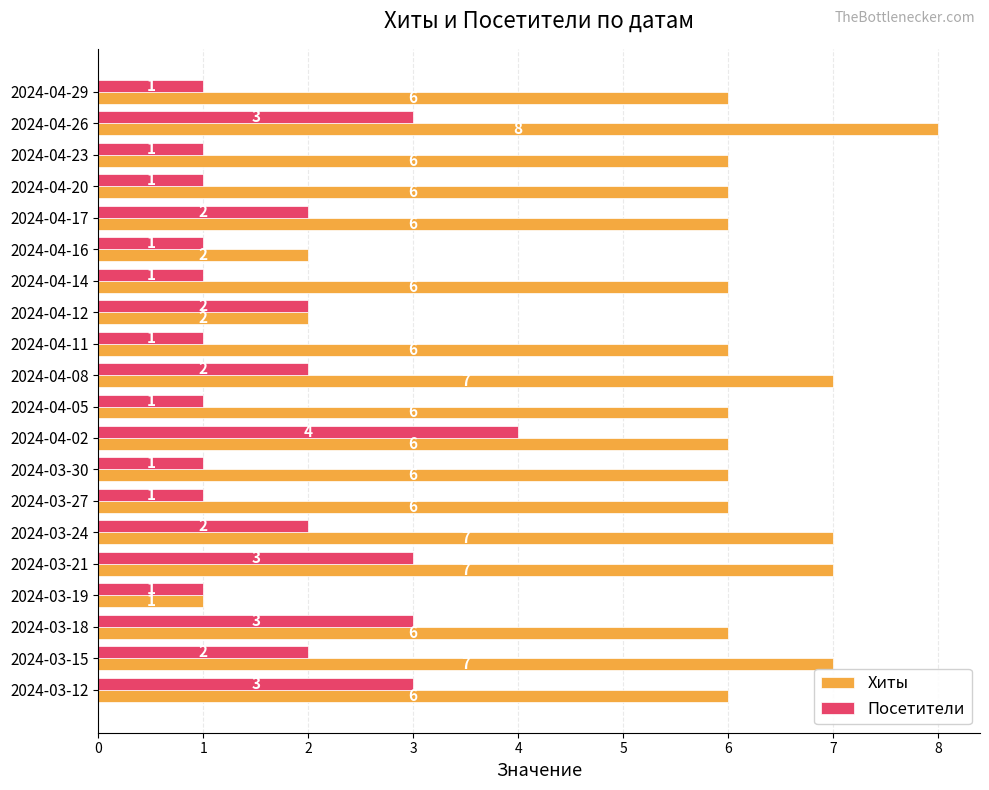

At which category is the sum across all series the highest?

2024-04-26